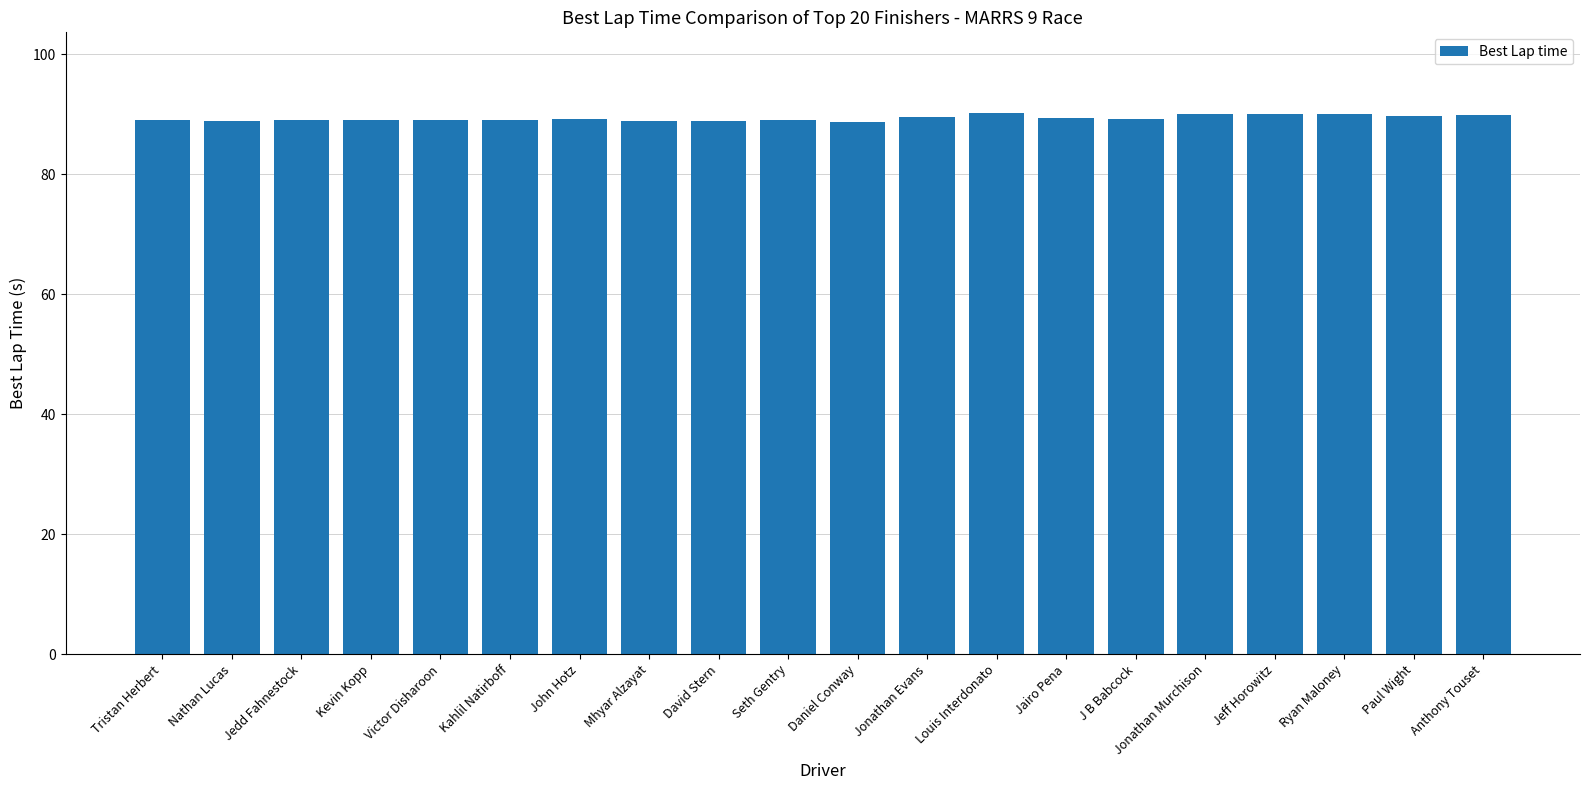

What value does the data have at Jonathan Evans?

89.6